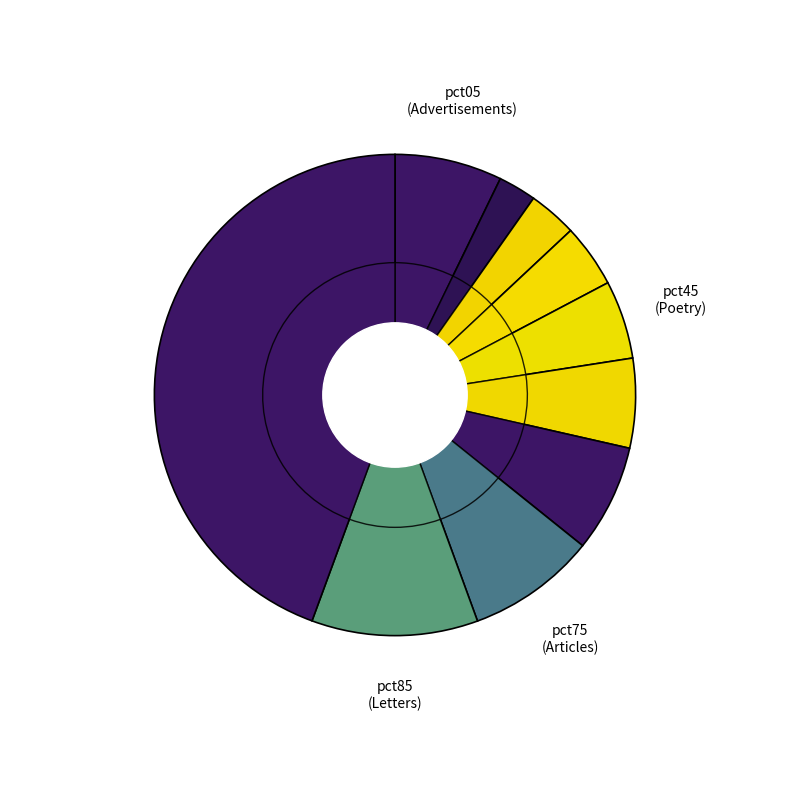

Is it true that pct95 is 44% of the pie?

True